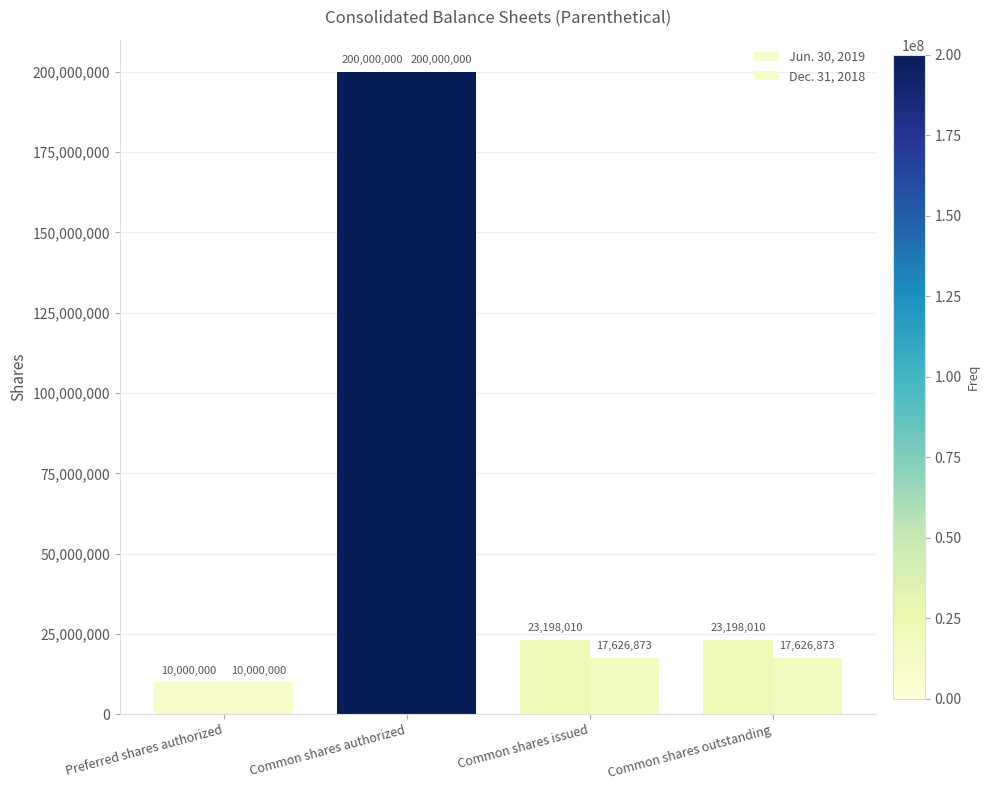

Which series changed the most between Common shares authorized and Common shares issued?

Dec. 31, 2018